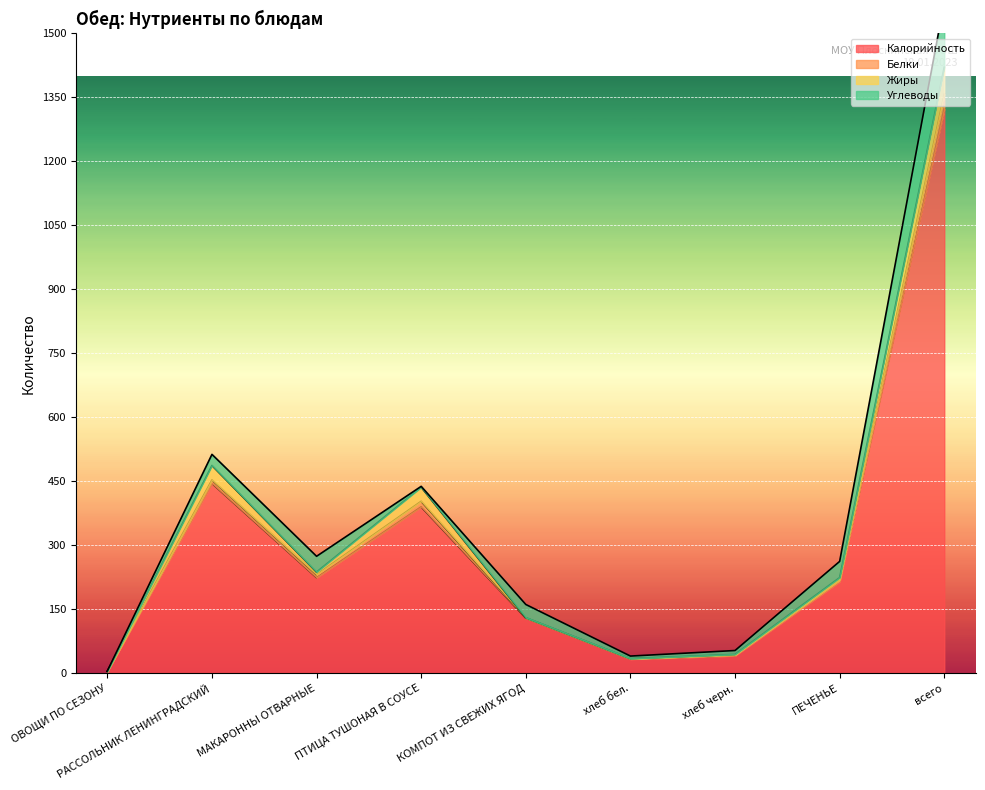

List the labels in order of Белки value, largest first.

всего, РАССОЛЬНИК ЛЕНИНГРАДСКИЙ, ПТИЦА ТУШОНАЯ В СОУСЕ, МАКАРОННЫ ОТВАРНЫЕ, ПЕЧЕНЬЕ, КОМПОТ ИЗ СВЕЖИХ ЯГОД, хлеб черн., хлеб бел., ОВОЩИ ПО СЕЗОНУ